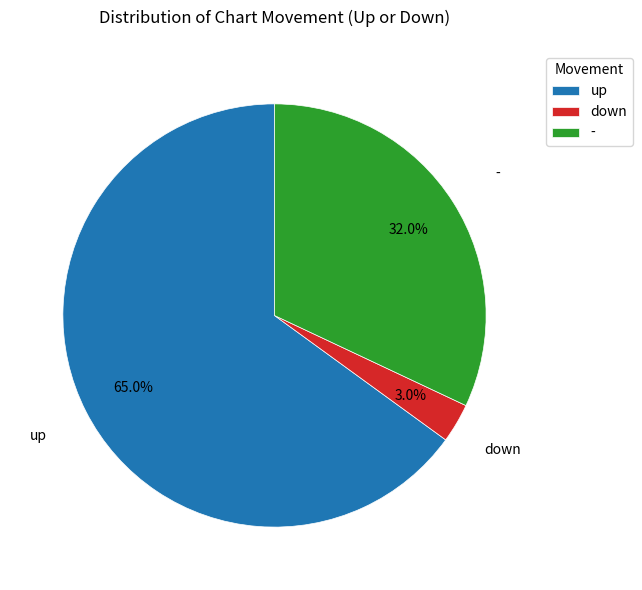

The - slice represents 32% of the pie. True or false?

True